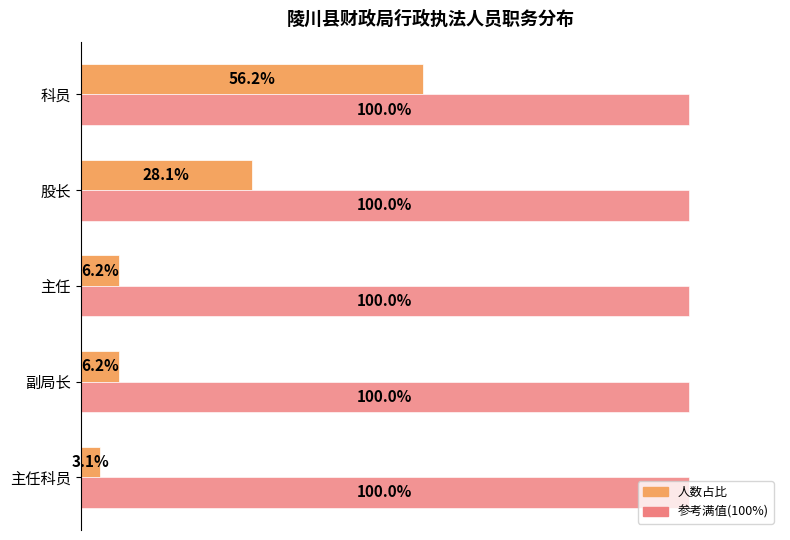

At which category is the sum across all series the highest?

科员